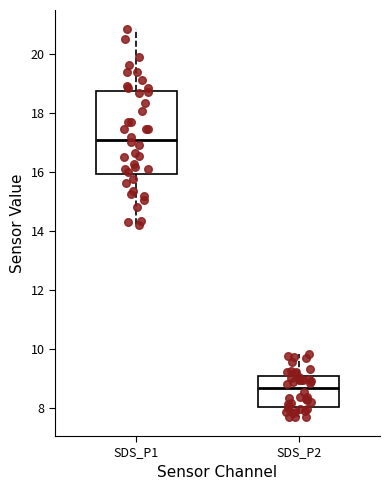

Comparing the boxes themselves (not the whiskers), which one is the tallest?

SDS_P1